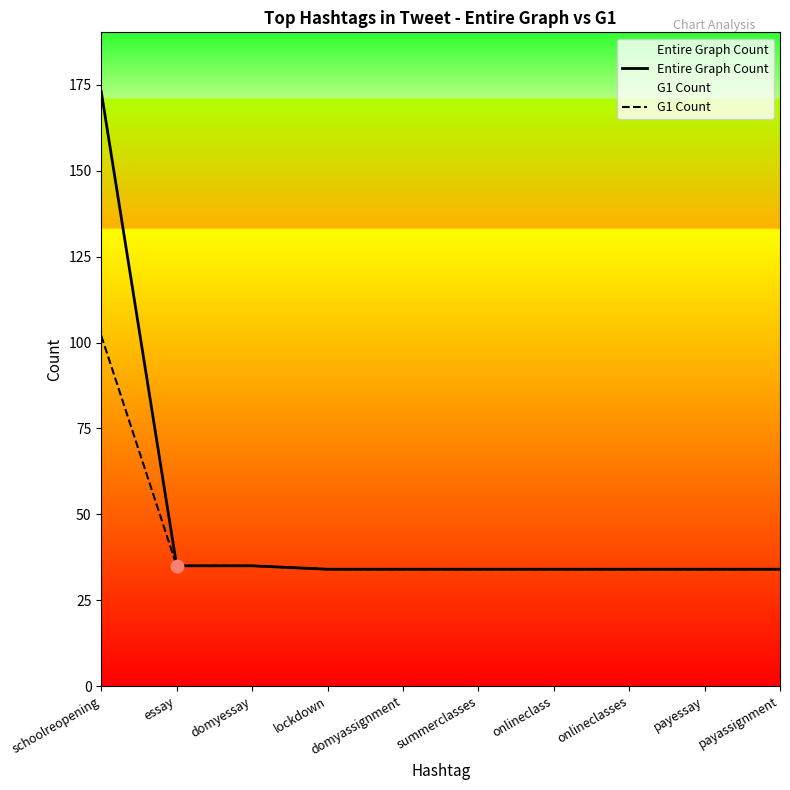

What is the total value across all series at onlineclasses?

68